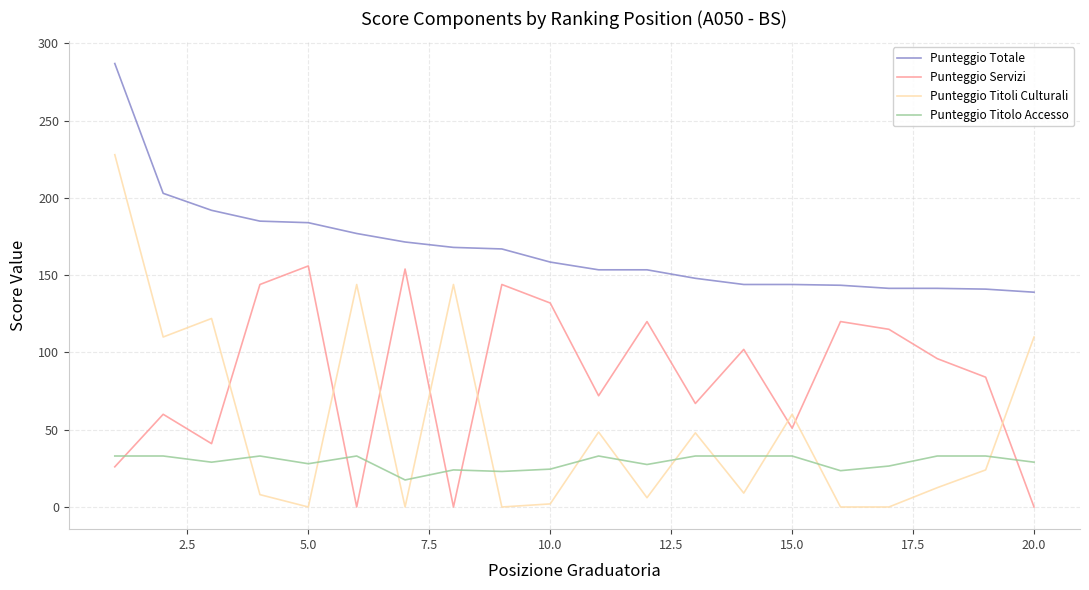

Which series has the largest range (max minus min)?

Punteggio Titoli Culturali